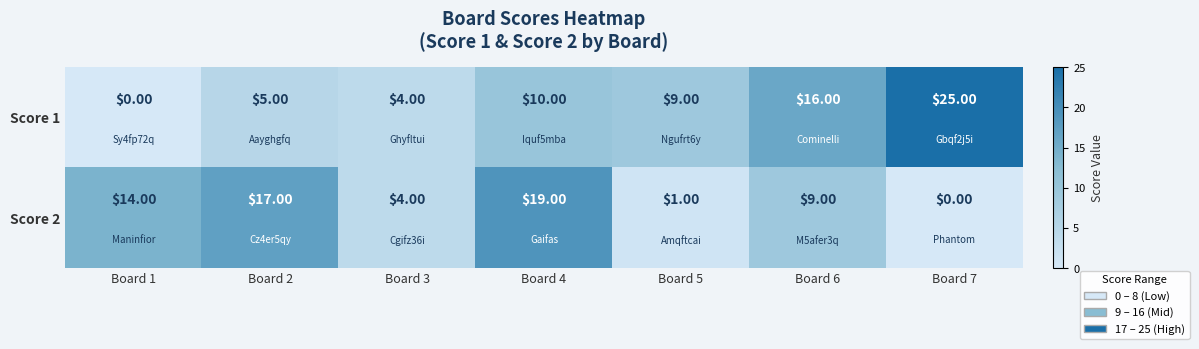

How many data points in Score 2 are less than 9?

3